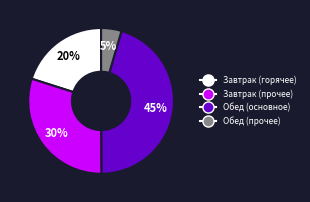

How many slices are in this pie chart?

4